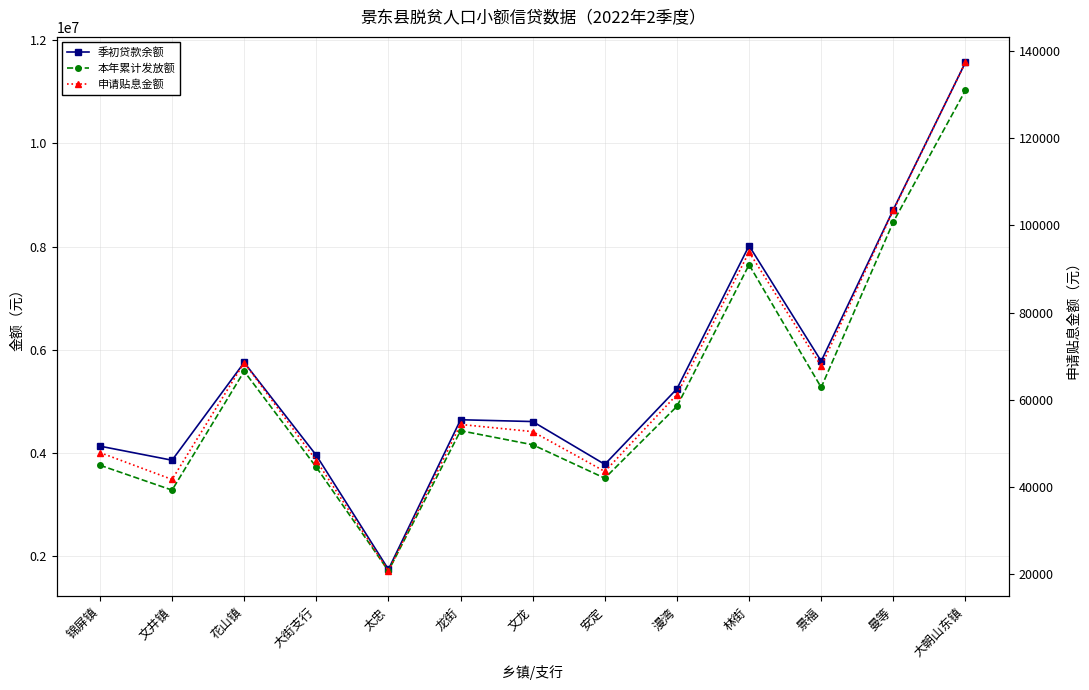

What is the maximum value for 本年累计发放额?

11029000.0